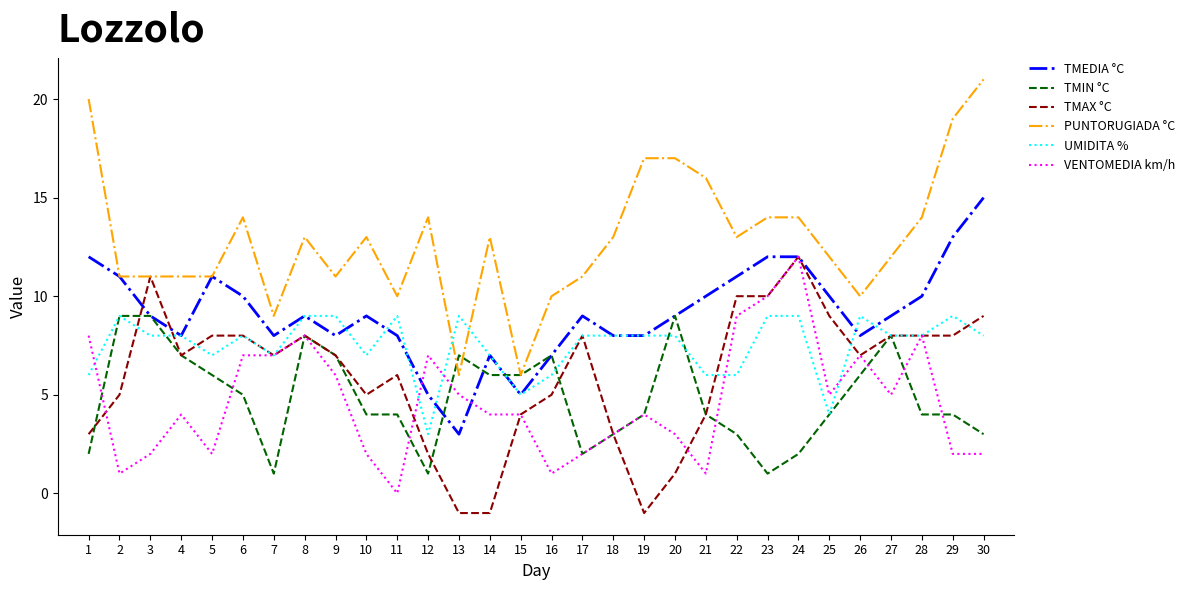

Which category has the highest value across all series?

30